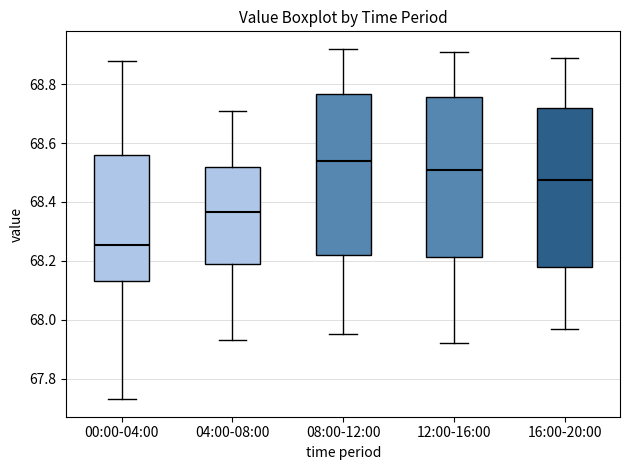

Where does the median line of the box for 16:00-20:00 sit on the y-axis? The values are not printed on the chart, so give them approximately, as read against the axis.

68.48